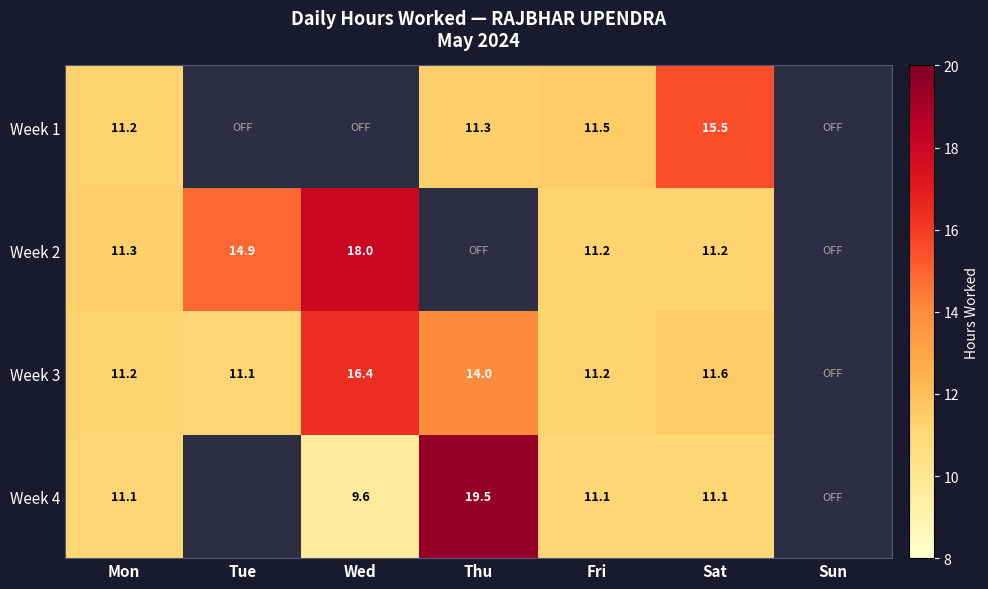

Which series has the widest spread of values?

Week 4